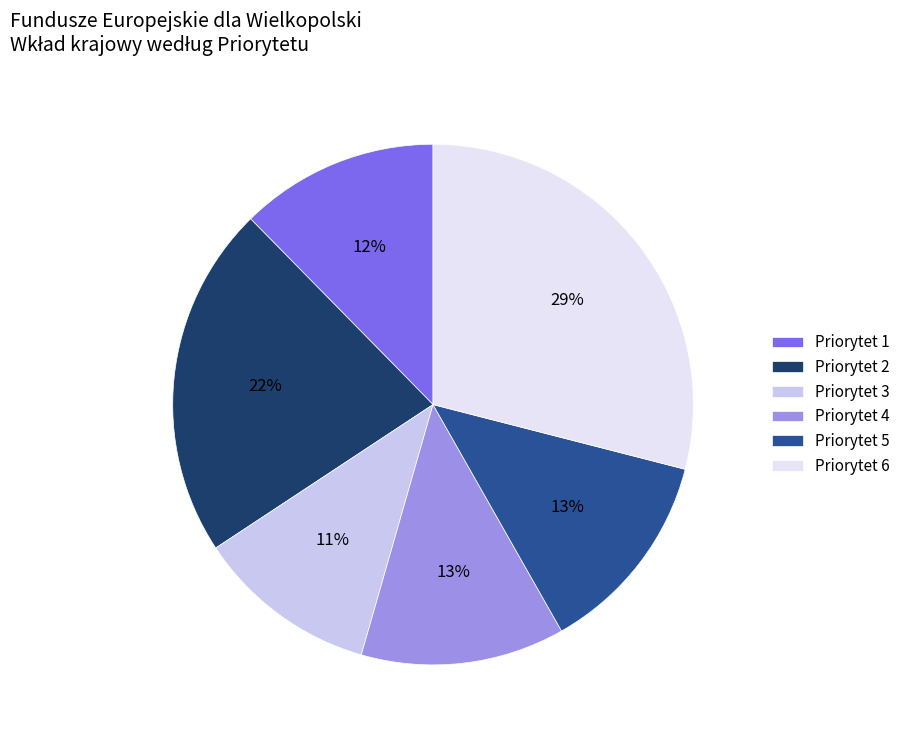

To the nearest percent, what is the difference between the largest and smallest slice percentages?

18%